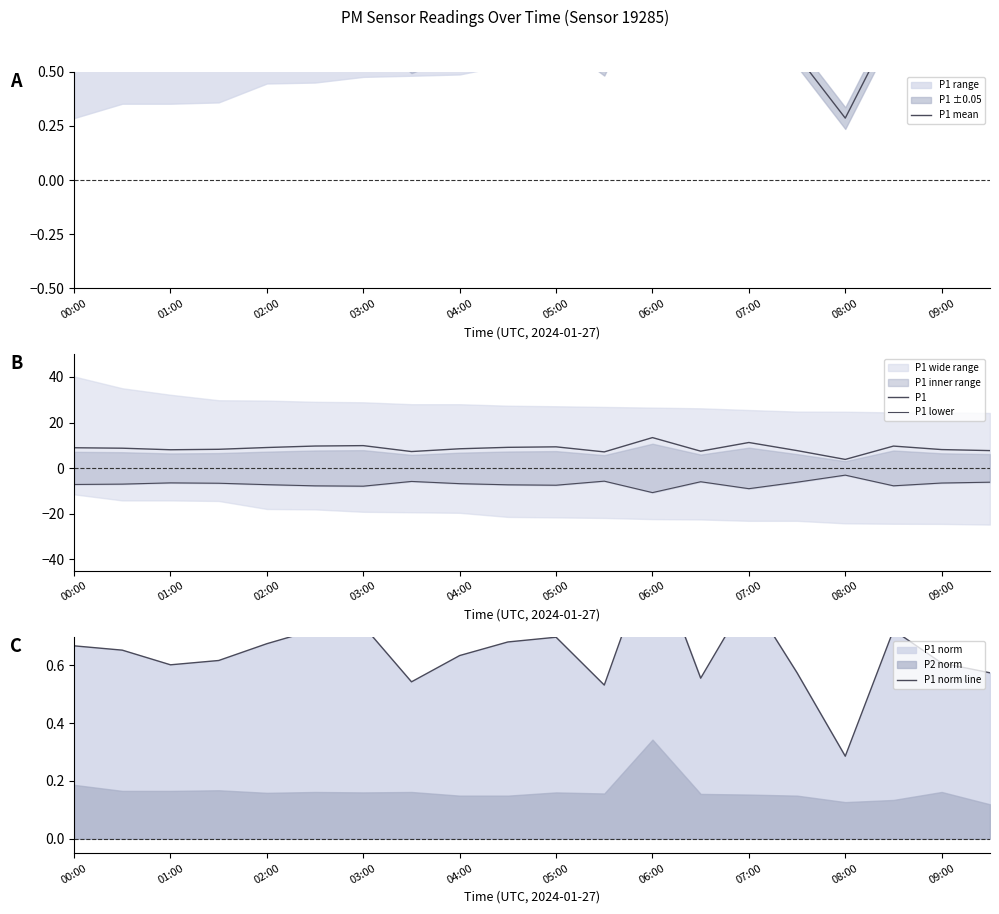

True or false: P1 lower and P1 cross at least once.

False